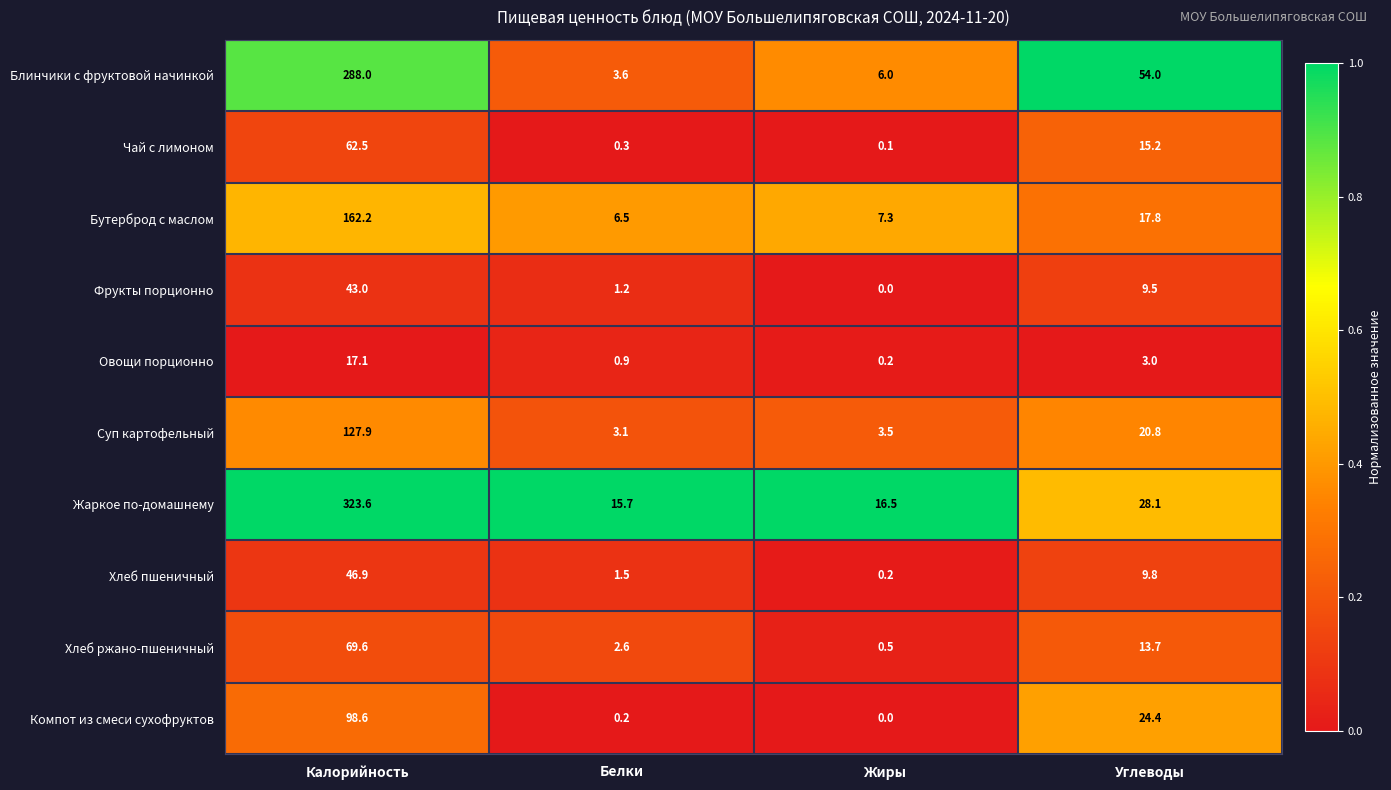

What is the total value across all series at Калорийность?

1239.4